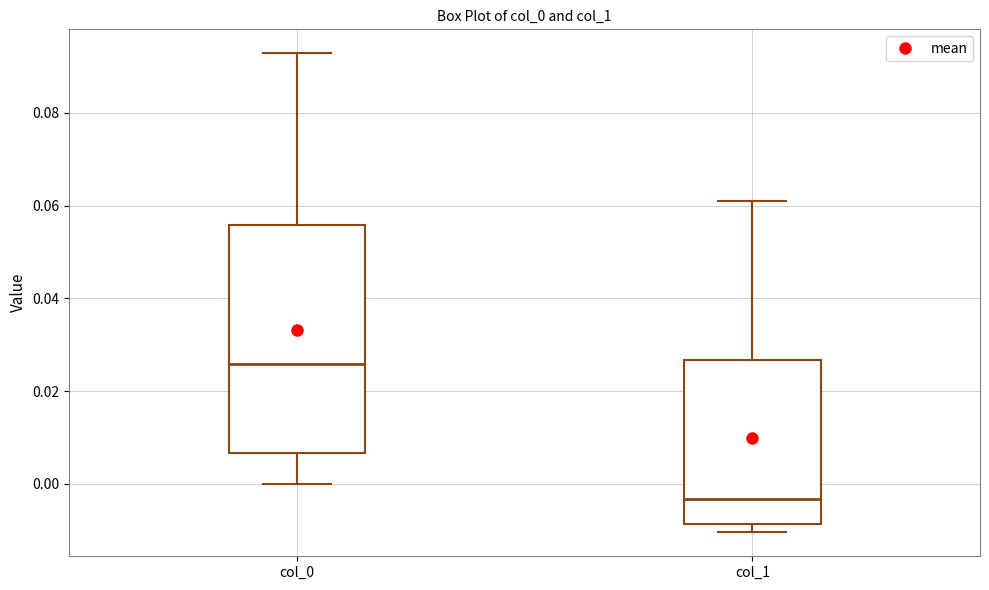

Which box is the tallest, from its lower edge to its upper edge?

col_0